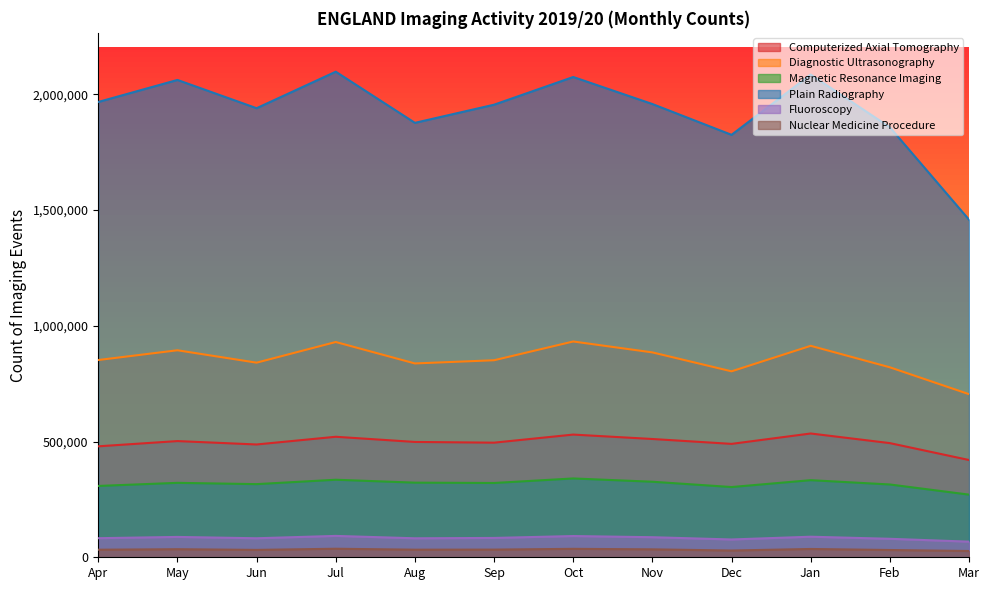

Rank the categories by Diagnostic Ultrasonography value from lowest to highest.

Mar, Dec, Feb, Aug, Jun, Sep, Apr, Nov, May, Jan, Jul, Oct